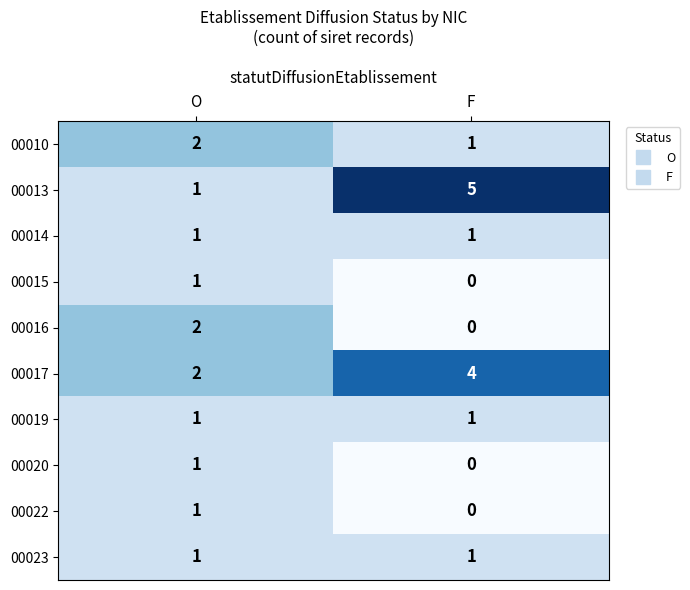

Is the value of 00016 at O greater than the value of 00023 at O?

Yes